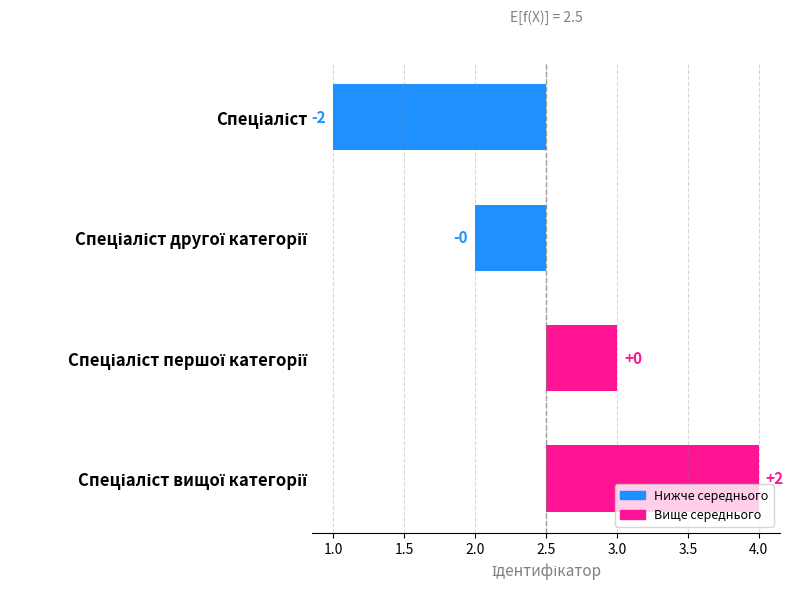

Between Спеціаліст вищої категорії and Спеціаліст першої категорії, which is larger?

Спеціаліст вищої категорії